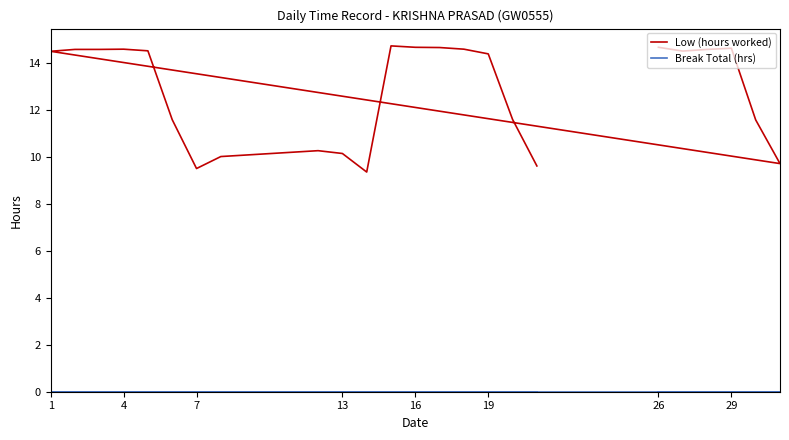

What is the average value of the Low (hours worked) series?

12.8